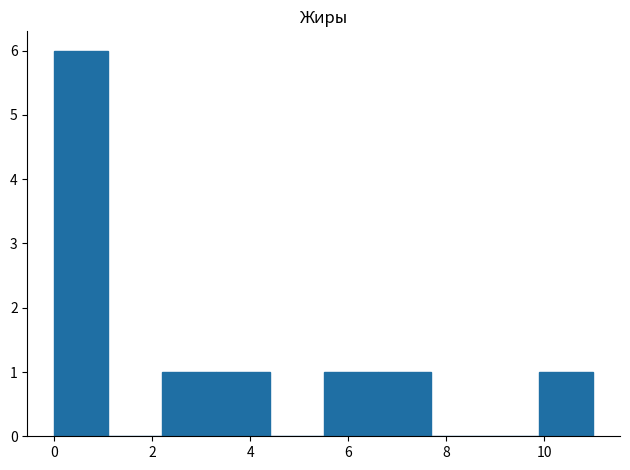

Reading left to right, transcribe this chart: for each bar, give the range it covers on the x-axis and its height. Neither the bar edges nor the heights are printed on the chart, so give them approximately, as read against the axes.

0.0 to 1.1: 6
1.1 to 2.2: 0
2.2 to 3.3: 1
3.3 to 4.4: 1
4.4 to 5.5: 0
5.5 to 6.6: 1
6.6 to 7.7: 1
7.7 to 8.8: 0
8.8 to 9.9: 0
9.9 to 11.0: 1